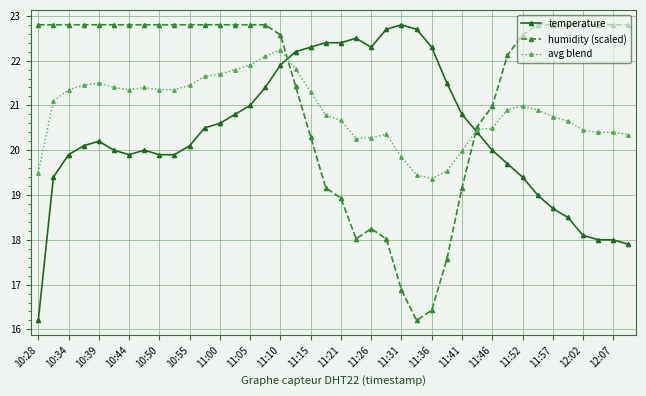

What is the value of the humidity (scaled) point at the 20th from the left?

19.2